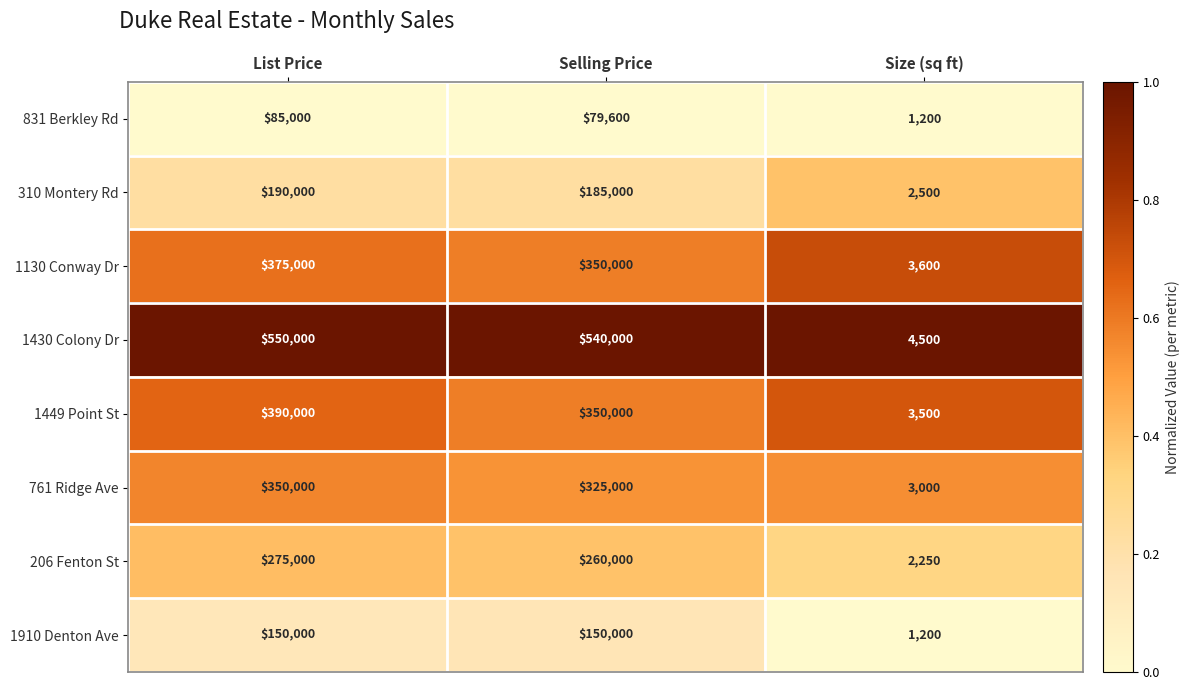

Reading left to right, list all the values displayed in this chart.

831 Berkley Rd: 85000	79600	1200
310 Montery Rd: 190000	185000	2500
1130 Conway Dr: 375000	350000	3600
1430 Colony Dr: 550000	540000	4500
1449 Point St: 390000	350000	3500
761 Ridge Ave: 350000	325000	3000
206 Fenton St: 275000	260000	2250
1910 Denton Ave: 150000	150000	1200